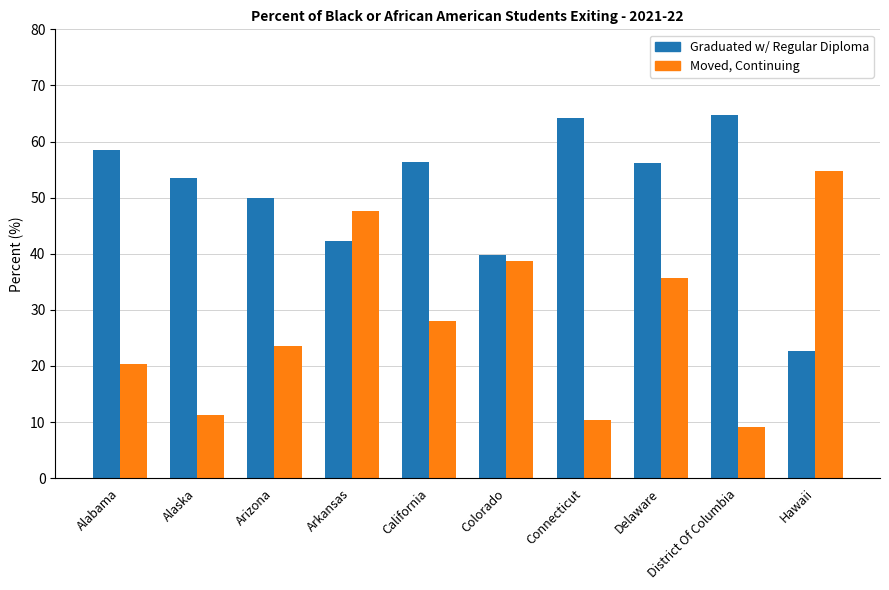

What is the total value across all series at Colorado?

78.6